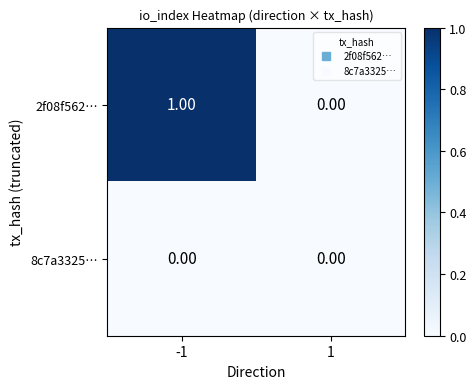

List the labels in order of 2f08f562… value, largest first.

-1, 1